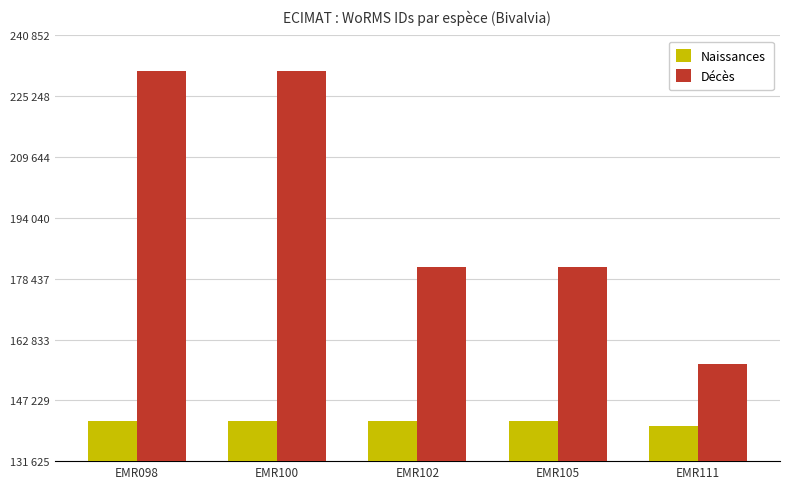

Is it true that Décès equals 231750 at EMR100?

True